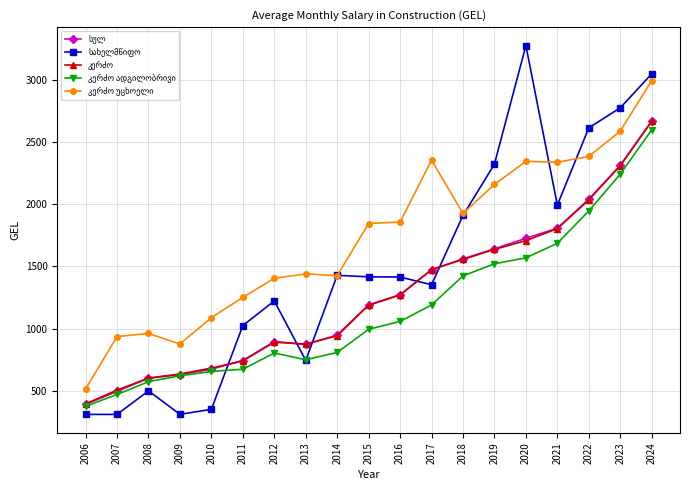

What is the spread (max minus min) of values at 2024?

449.5